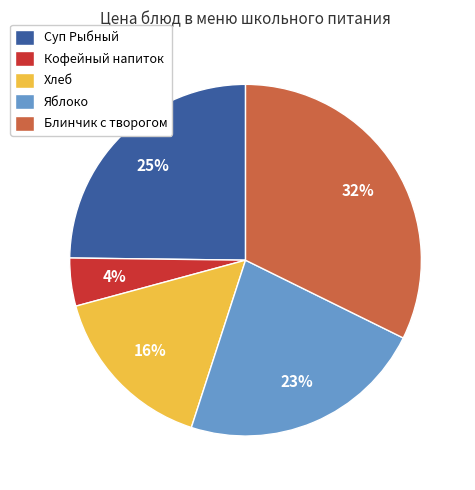

Which category has the smallest portion of the pie?

Кофейный напиток